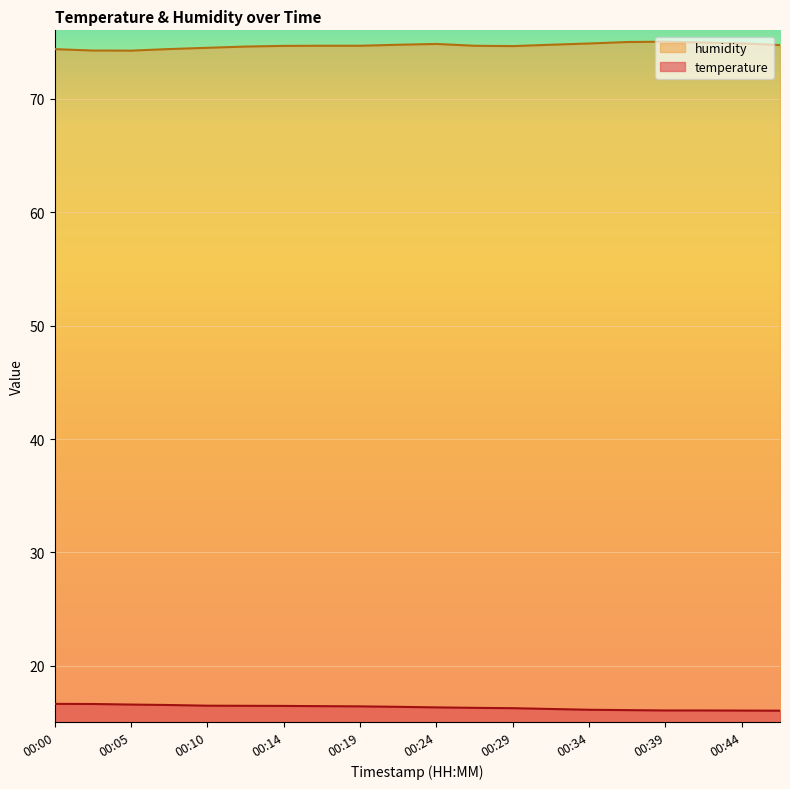

True or false: temperature and humidity intersect in this chart.

False